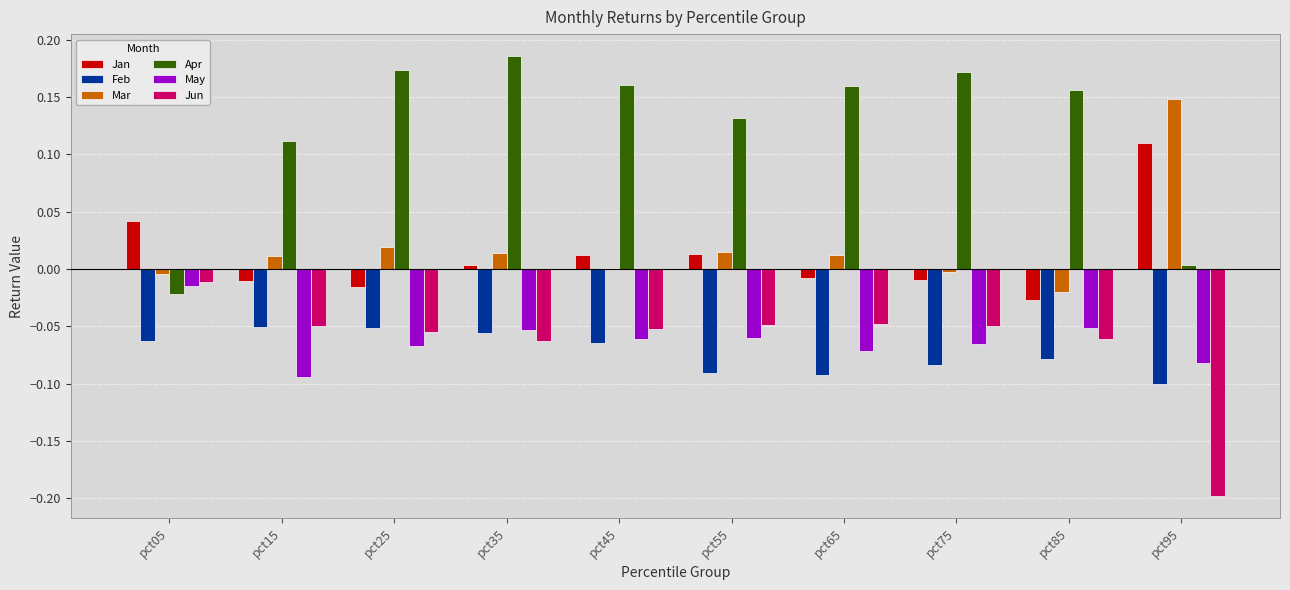

What are all the series names shown in the legend?

Jan, Feb, Mar, Apr, May, Jun